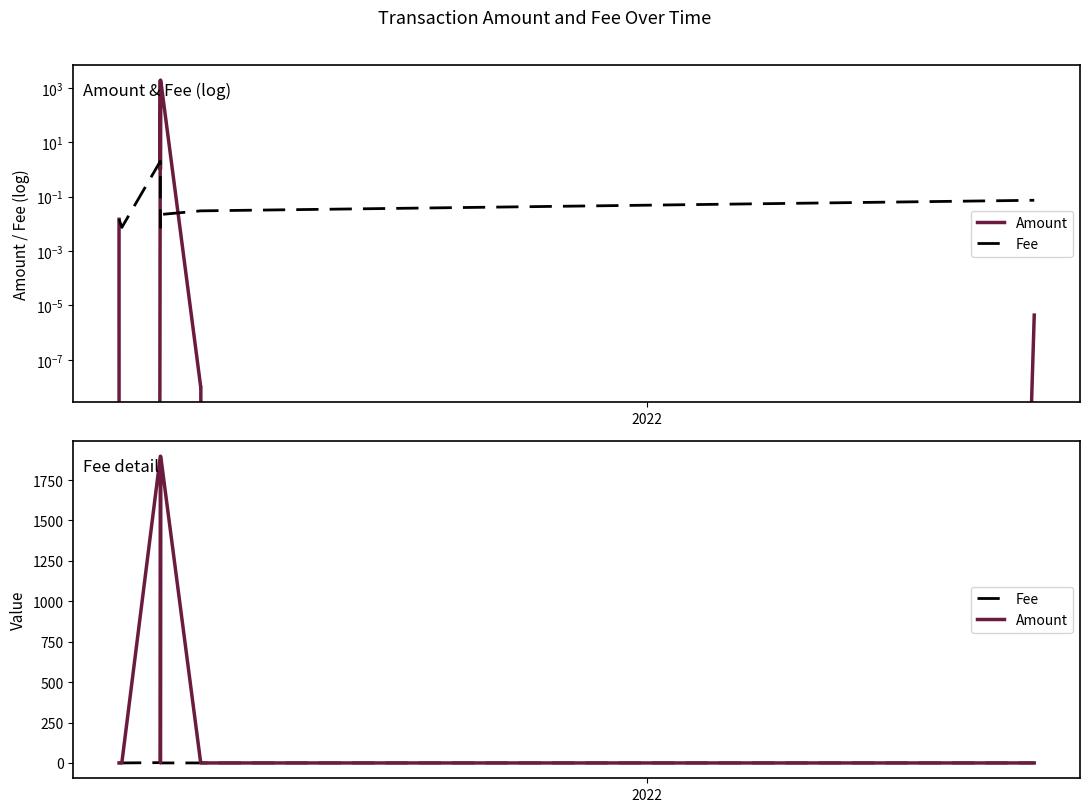

How many intersections are there between Amount and Fee?

2